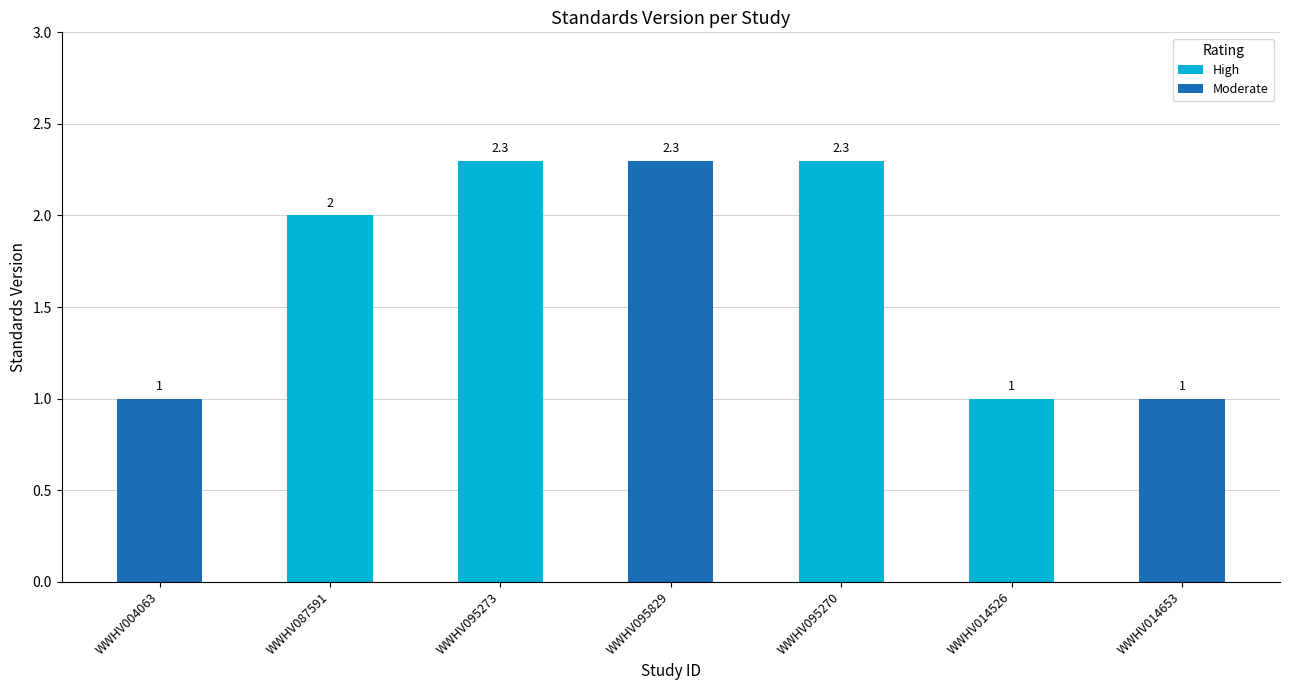

What is the difference between the values at WWHV095273 and WWHV014526?

1.3